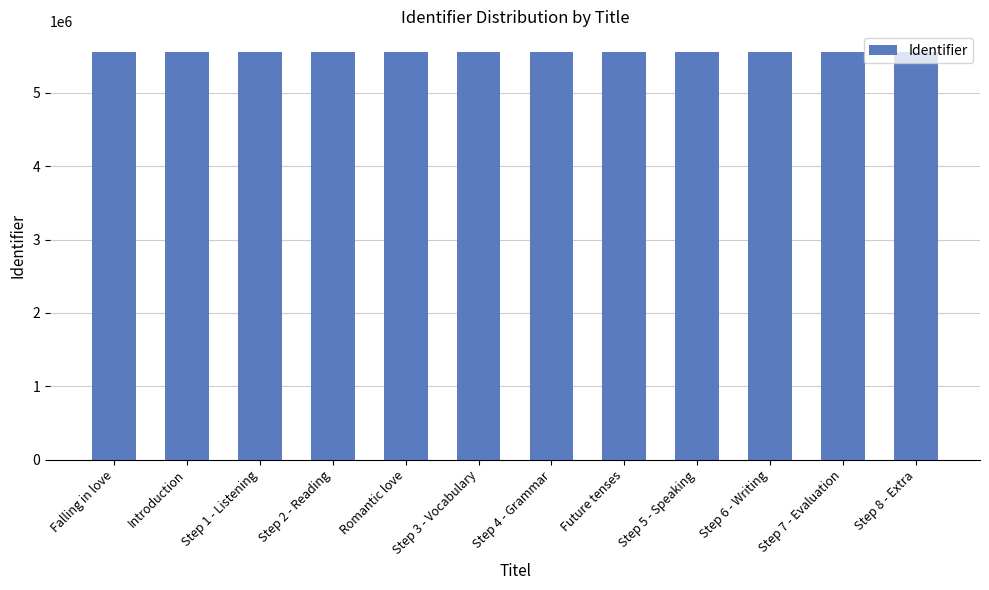

Approximately how many times larger is the value at Step 6 - Writing compared to Step 7 - Evaluation?

1.0